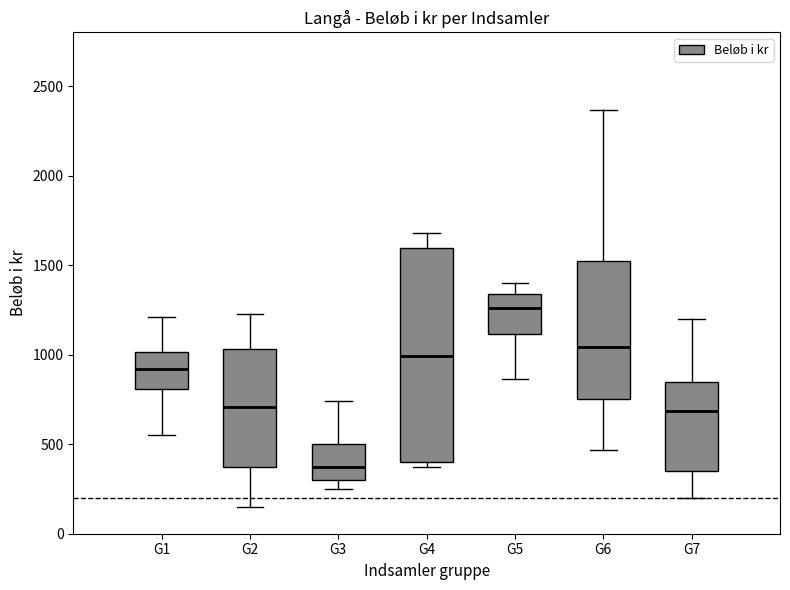

Reading left to right, transcribe this box plot: for each box, give where its median line is, the range the box spans, and where its two whiskers end, as read against the y-axis. The values are not printed on the chart, so give them approximately, as read against the axis.

G1: median 900, box 800 to 1000, whiskers 550 to 1200
G2: median 700, box 400 to 1050, whiskers 150 to 1250
G3: median 350, box 300 to 500, whiskers 250 to 750
G4: median 1000, box 400 to 1600, whiskers 400 (just below the box's lower edge) to 1700
G5: median 1250, box 1100 to 1350, whiskers 850 to 1400
G6: median 1050, box 750 to 1500, whiskers 450 to 2350
G7: median 700, box 350 to 850, whiskers 200 to 1200